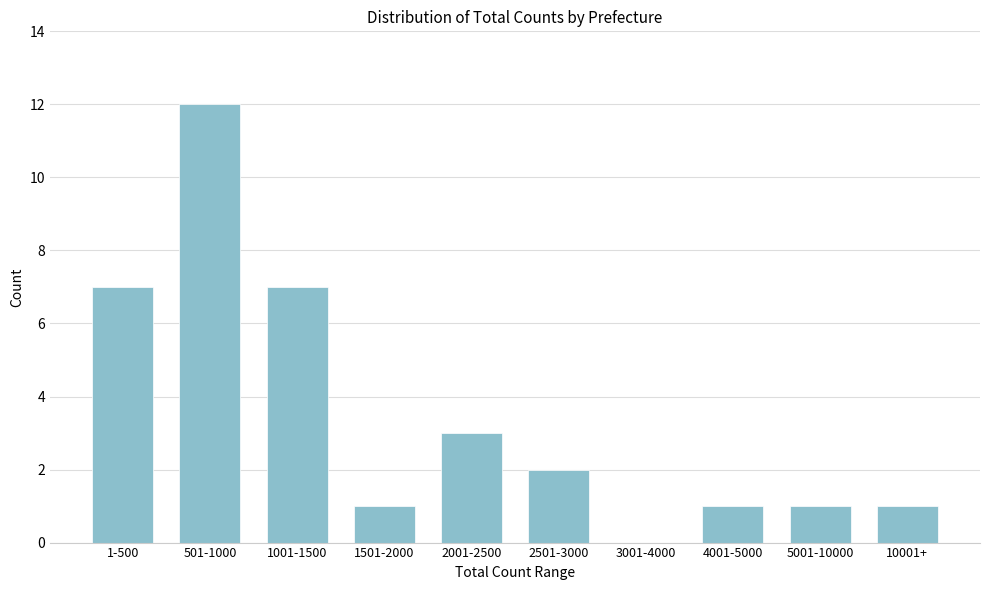

Reading left to right, transcribe all the data shown in this chart.

1-500=7	501-1000=12	1001-1500=7	1501-2000=1	2001-2500=3	2501-3000=2	3001-4000=0	4001-5000=1	5001-10000=1	10001+=1